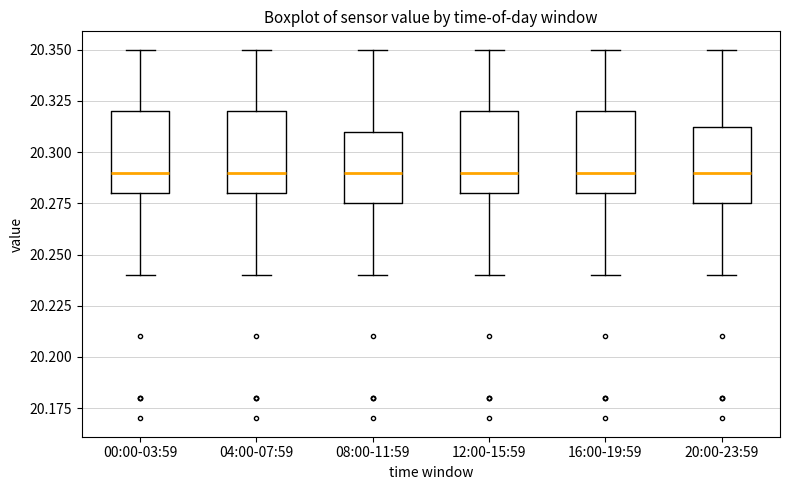

Reading left to right, read every box against the y-axis: the position of its median line, the range the box covers, and the ends of its whiskers. The values are not printed on the chart, so give them approximately, as read against the axis.

00:00-03:59: median 20.290, box 20.280 to 20.320, whiskers 20.240 to 20.350
04:00-07:59: median 20.290, box 20.280 to 20.320, whiskers 20.240 to 20.350
08:00-11:59: median 20.290, box 20.275 to 20.310, whiskers 20.240 to 20.350
12:00-15:59: median 20.290, box 20.280 to 20.320, whiskers 20.240 to 20.350
16:00-19:59: median 20.290, box 20.280 to 20.320, whiskers 20.240 to 20.350
20:00-23:59: median 20.290, box 20.275 to 20.315, whiskers 20.240 to 20.350